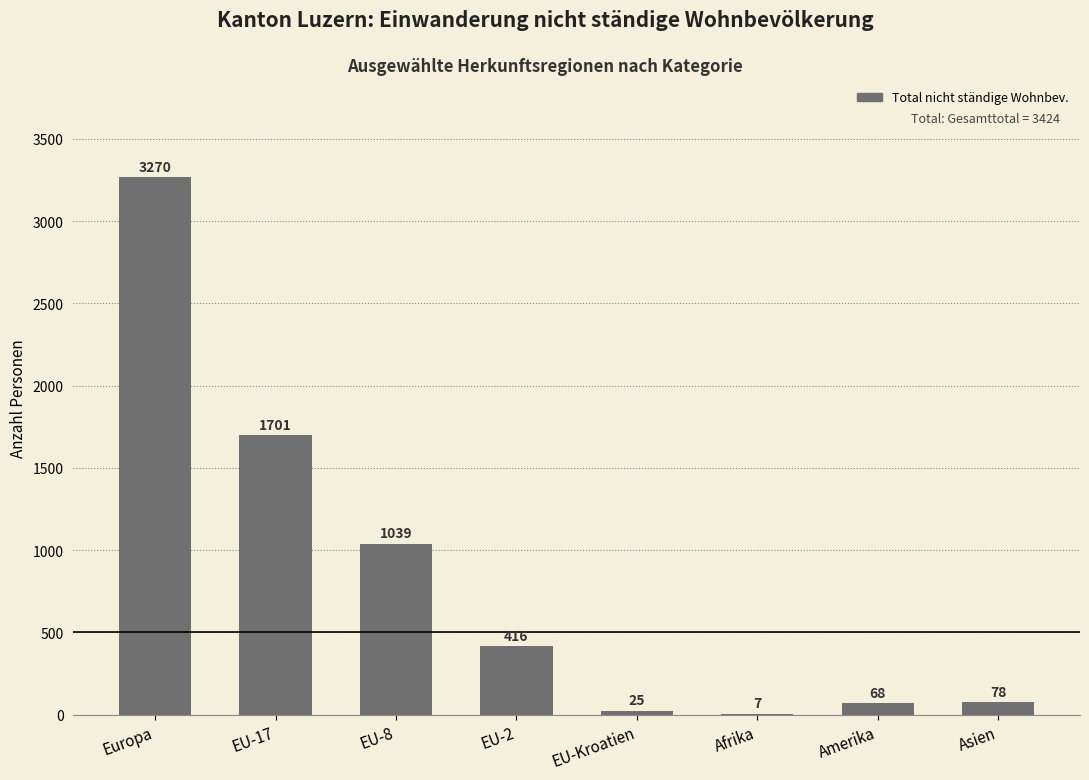

What is the change in value from EU-8 to EU-2?

-623